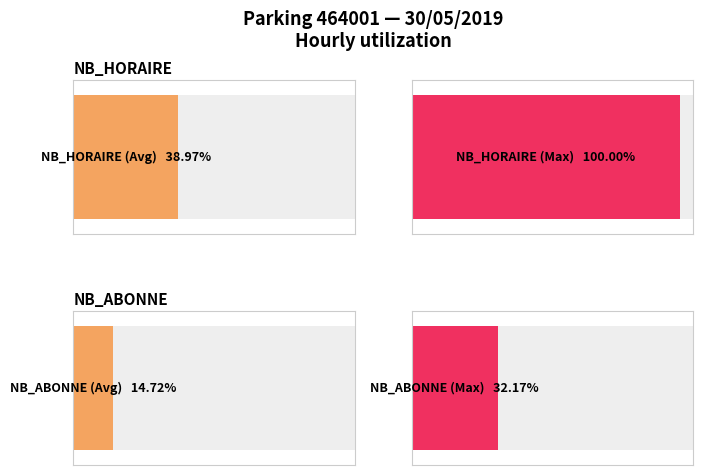

What is the spread (max minus min) of values at 18?

62